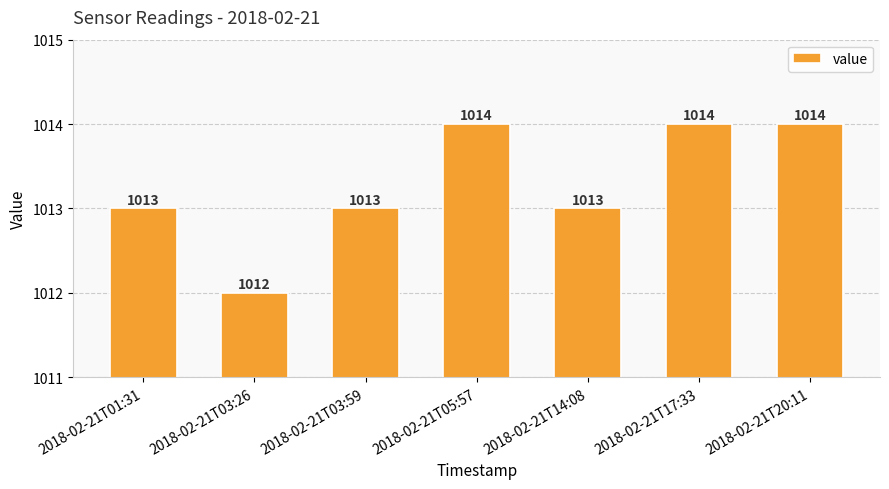

What is the sum of all values?

7093